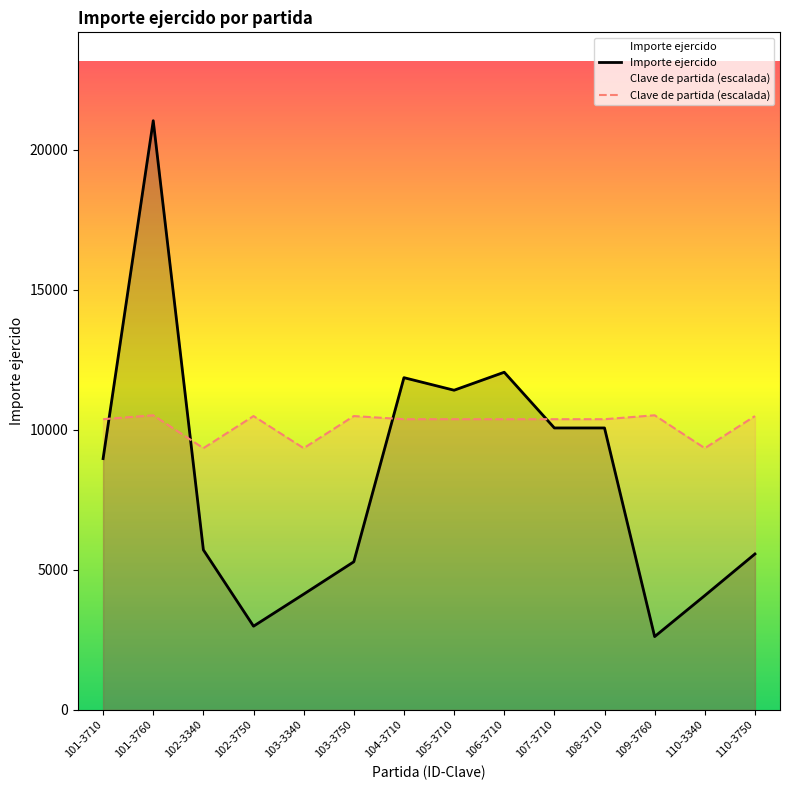

Reading left to right, extract all data points from this chart.

Importe ejercido: 101-3710=8968.9	101-3760=21031.1	102-3340=5710.3	102-3750=2986.6	103-3340=4129.4	103-3750=5285.7	104-3710=11858.0	105-3710=11410.0	106-3710=12052.0	107-3710=10063.0	108-3710=10063.0	109-3760=2615.4	110-3340=4080.0	110-3750=5564.7
Clave de partida (escalada): 101-3710=10375.7	101-3760=10515.5	102-3340=9340.9	102-3750=10487.6	103-3340=9340.9	103-3750=10487.6	104-3710=10375.7	105-3710=10375.7	106-3710=10375.7	107-3710=10375.7	108-3710=10375.7	109-3760=10515.5	110-3340=9340.9	110-3750=10487.6